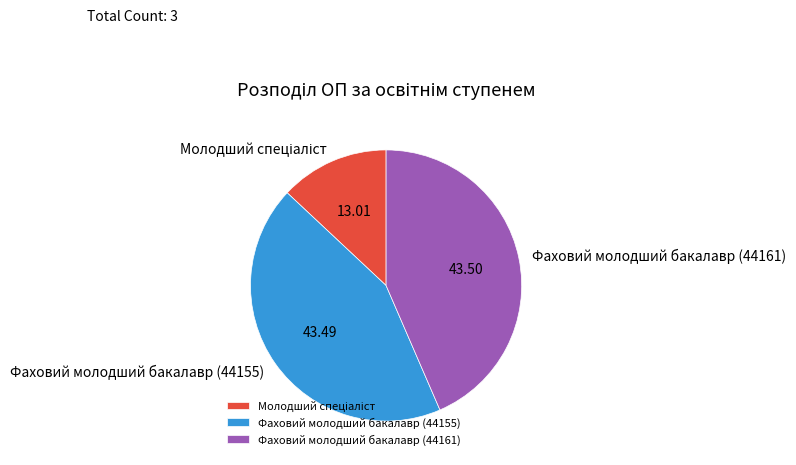

How many slices are in this pie chart?

3